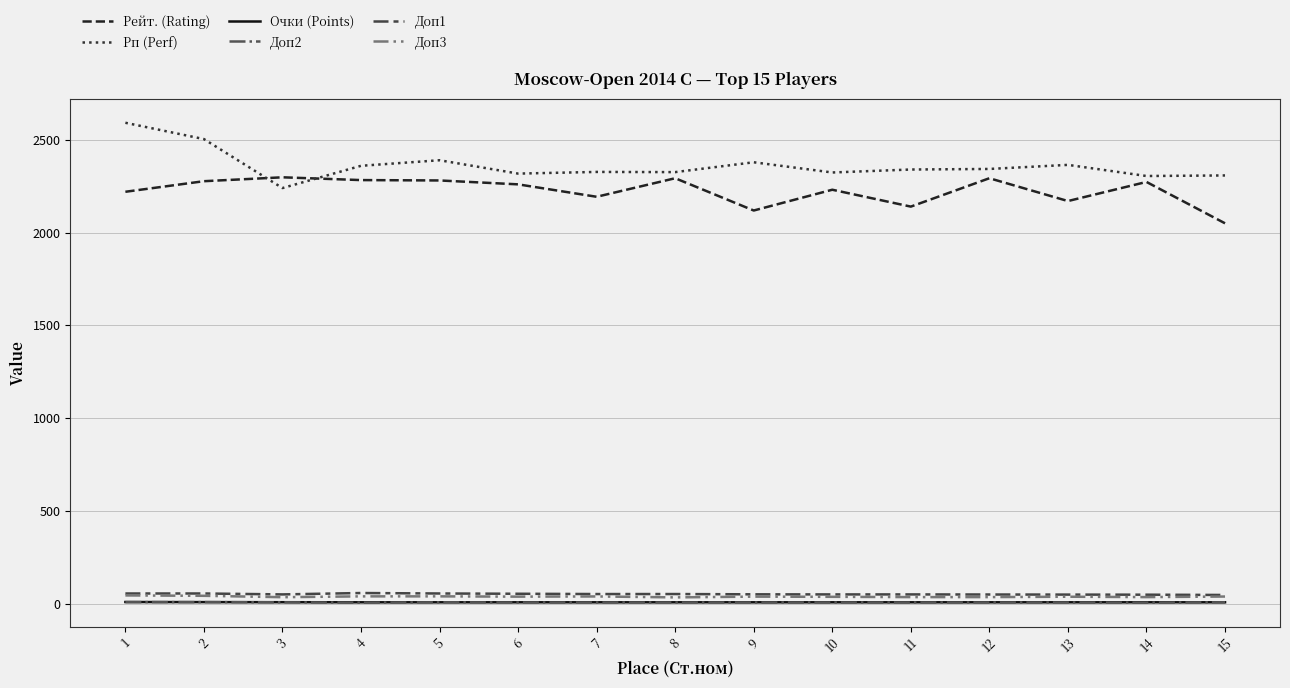

What is the greatest value displayed?

2592.0